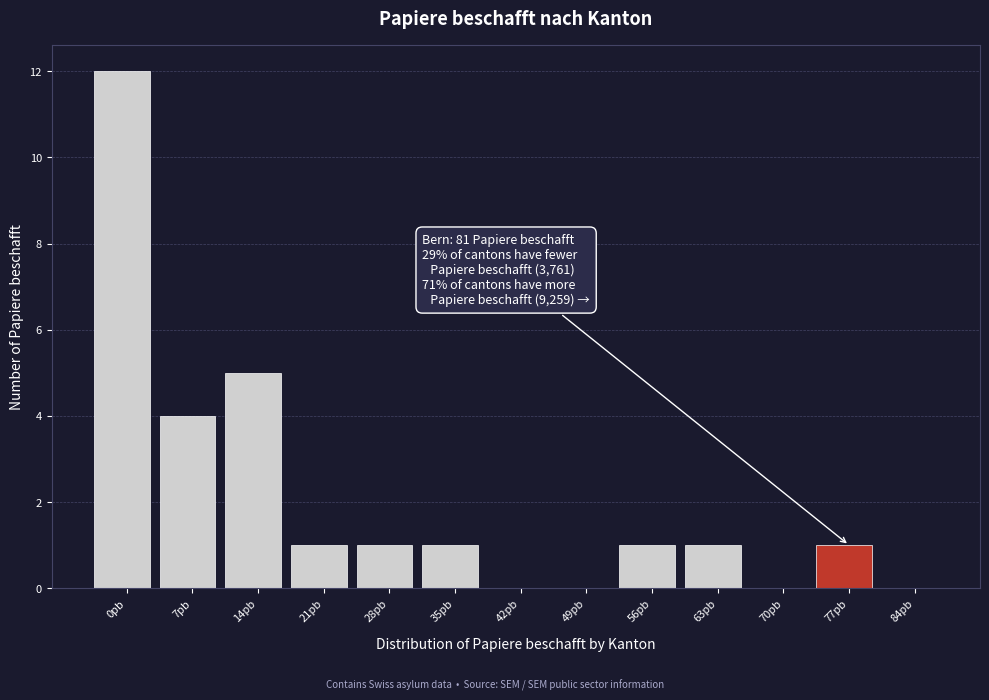

Reading left to right, extract all data points from this chart.

0pb=12	7pb=4	14pb=5	21pb=1	28pb=1	35pb=1	42pb=0	49pb=0	56pb=1	63pb=1	70pb=0	77pb=1	84pb=0